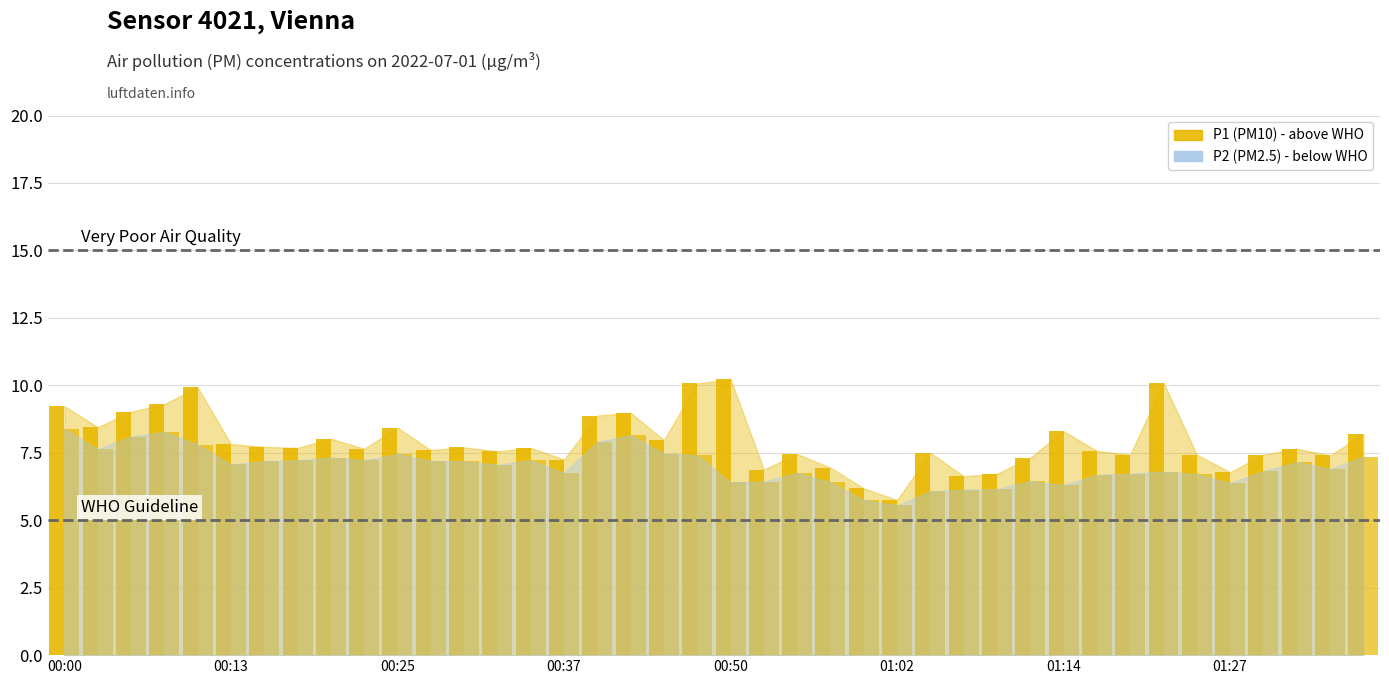

How many bars are there in each group?

2